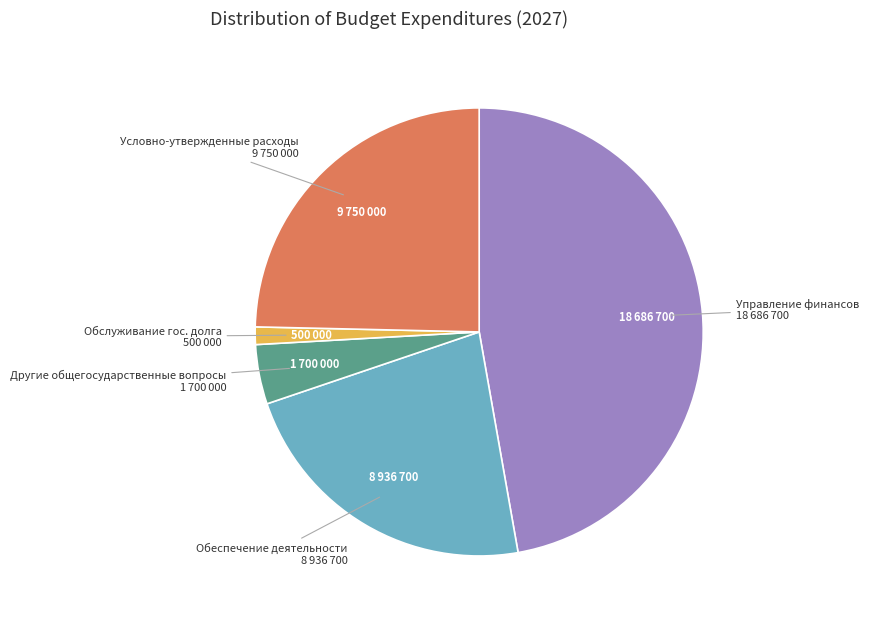

Rank the categories by value from lowest to highest.

Обслуживание гос. долга, Другие общегосударственные вопросы, Обеспечение деятельности, Условно-утвержденные расходы, Управление финансов